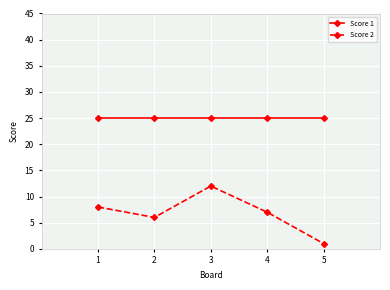

Which series has the largest range (max minus min)?

Score 2